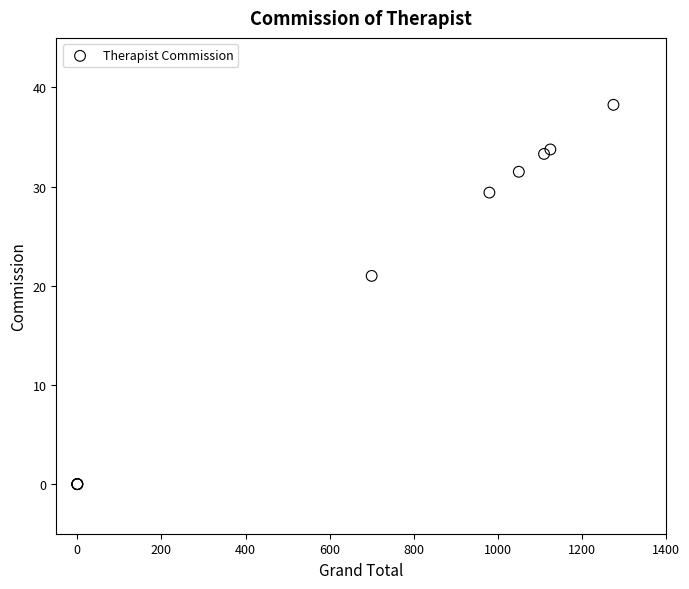

What Y value in the scatter plot is closest to 19?

21.0